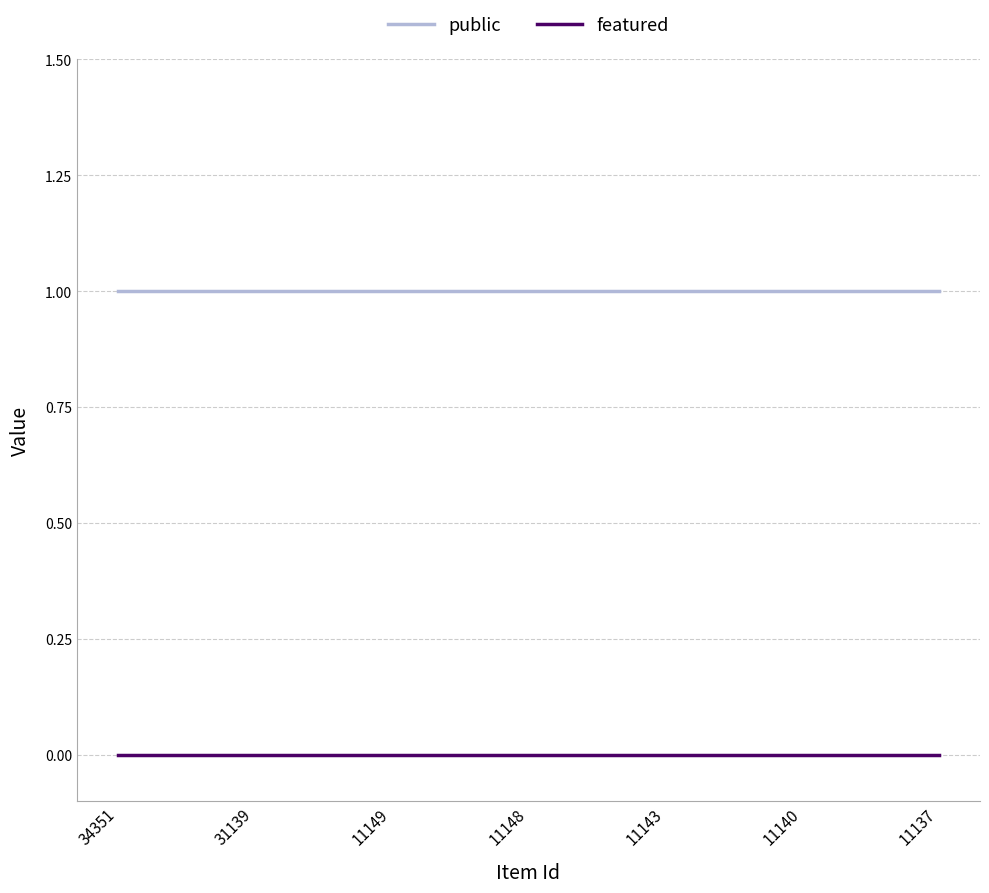

List the series in order of their peak value, highest first.

public, featured